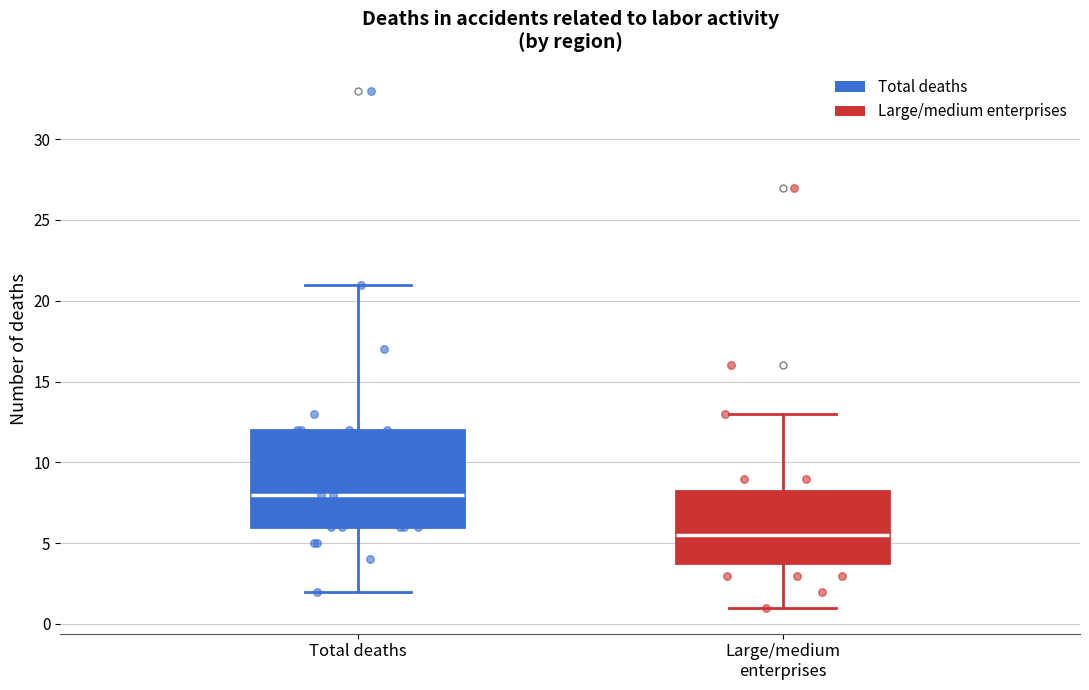

Which box is the tallest, from its lower edge to its upper edge?

Total deaths